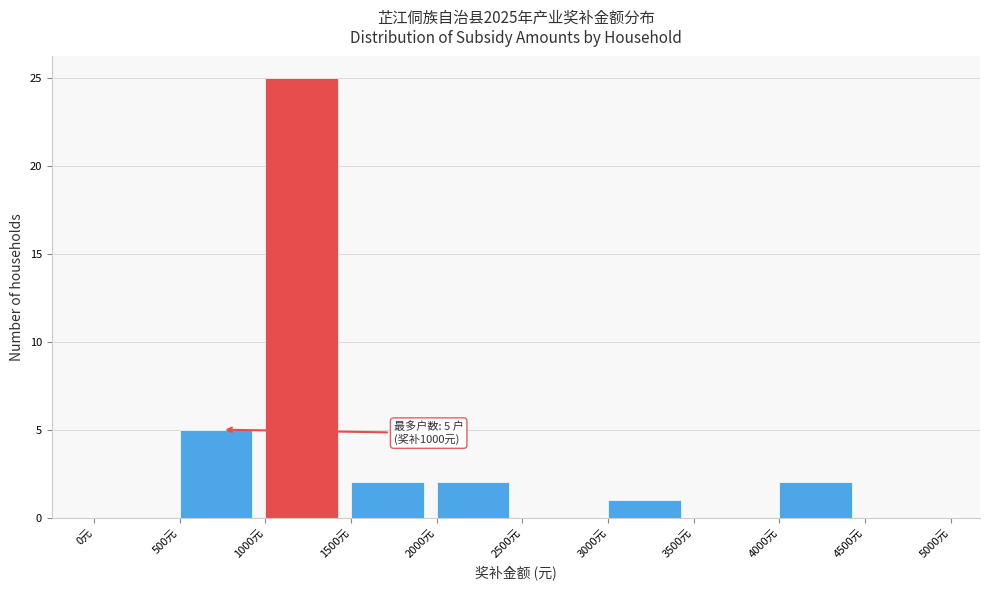

Over which range of the x-axis is the bar tallest?

1000 to 1500